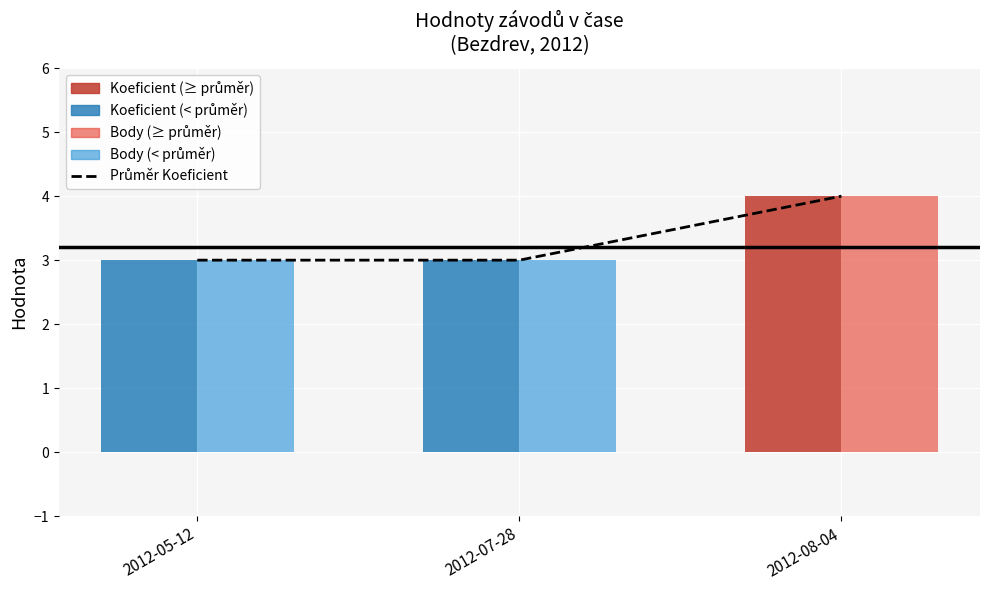

List the labels in order of value, smallest first.

2012-05-12, 2012-07-28, 2012-08-04